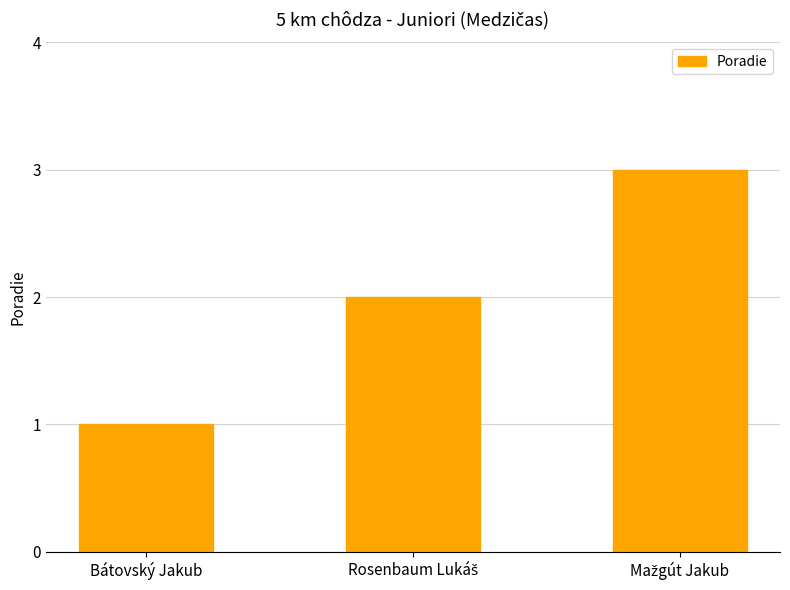

What is the greatest value displayed?

3